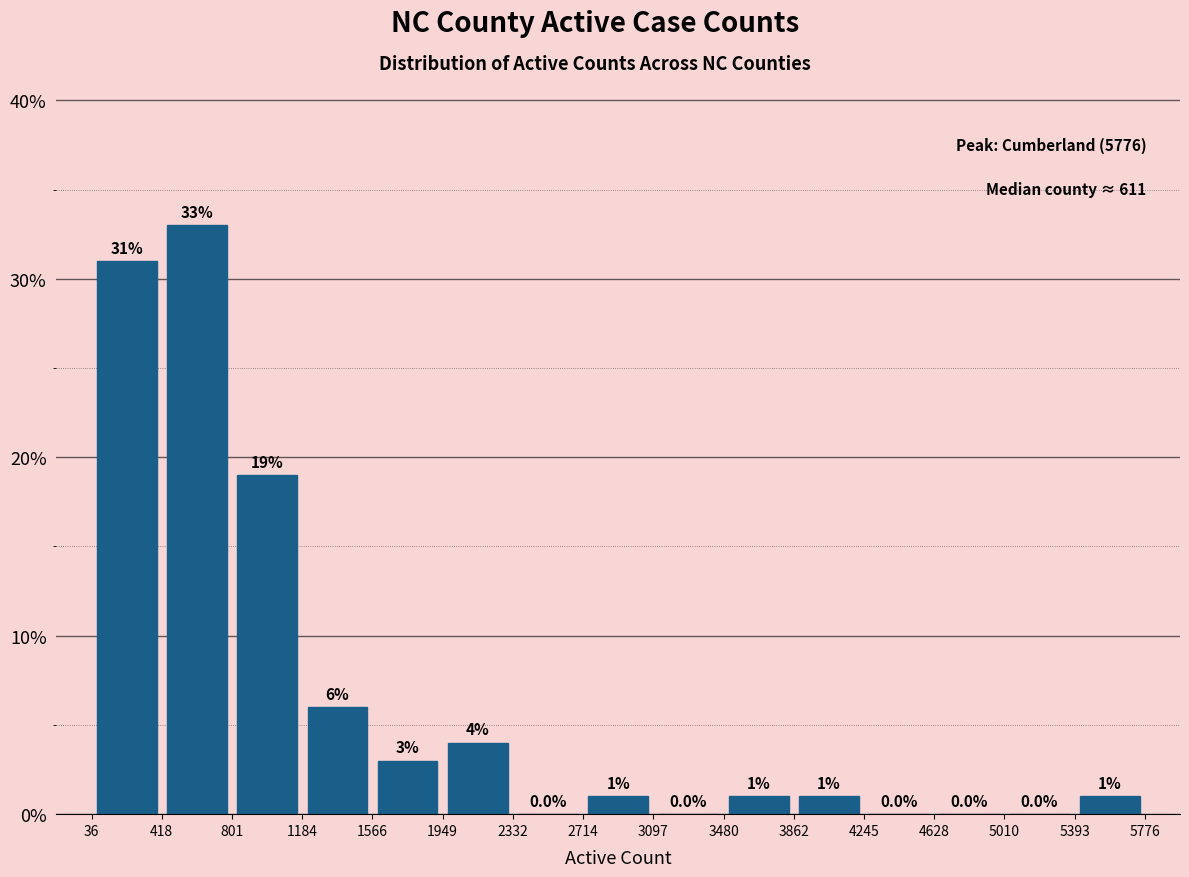

Over which range of the x-axis is the bar tallest?

418 to 801